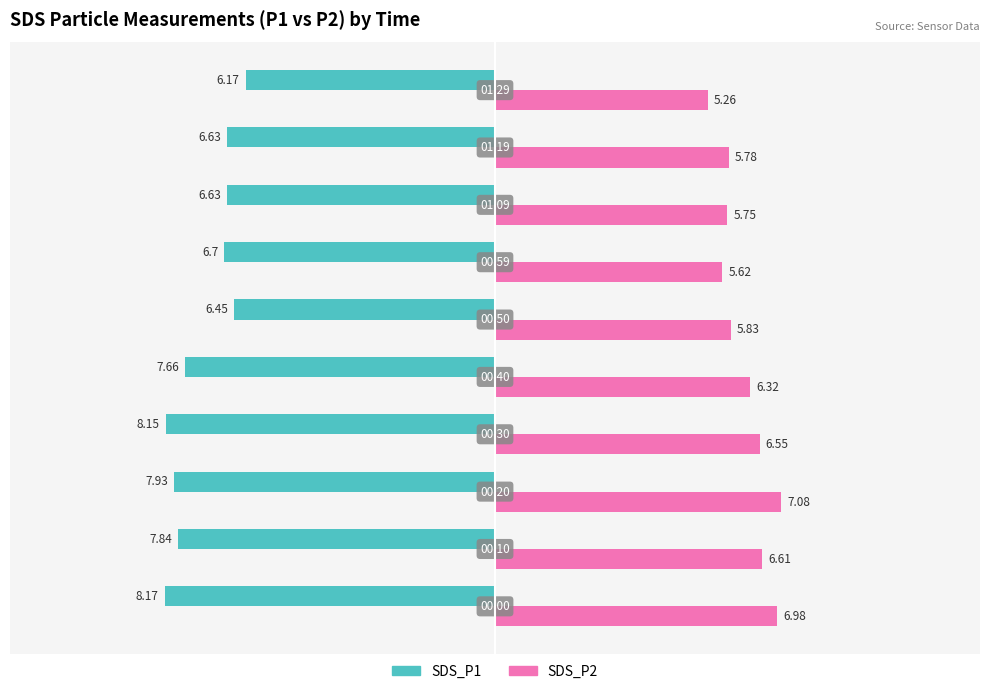

What is the average value of the SDS_P2 series?

6.2